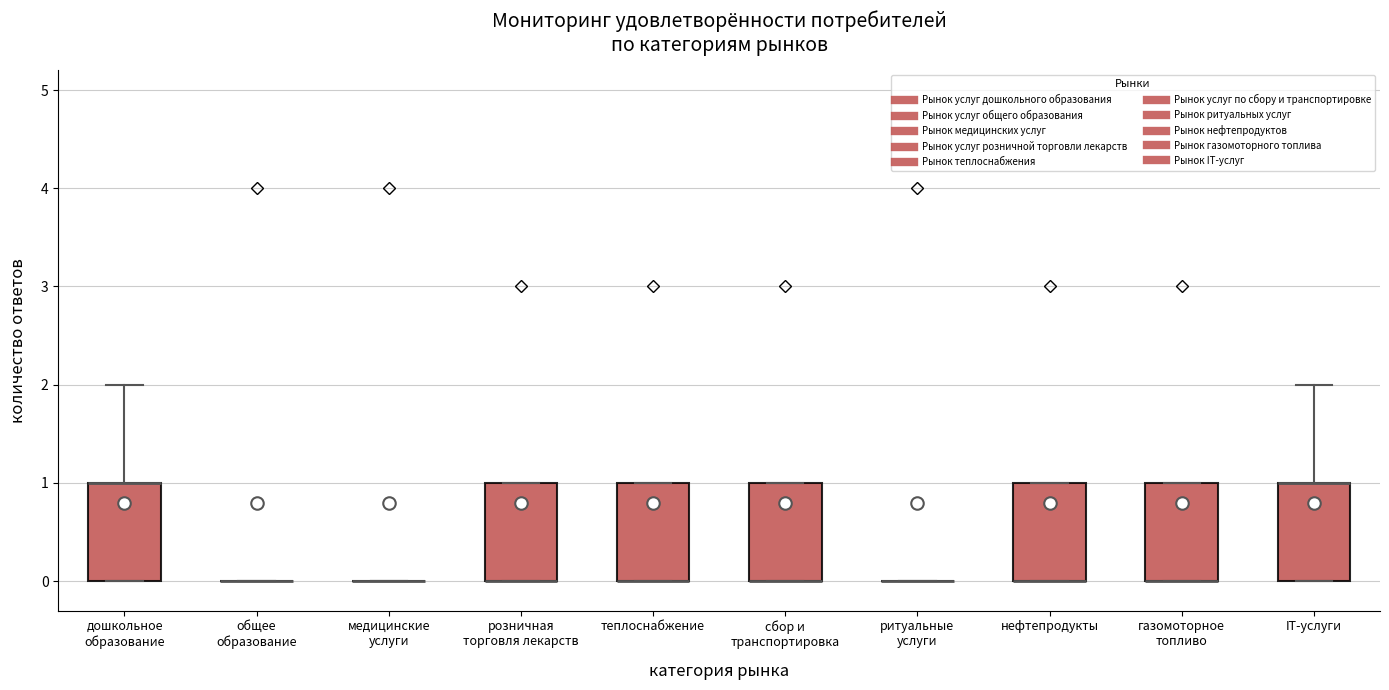

Reading left to right, read every box against the y-axis: the position of its median line, the range the box covers, and the ends of its whiskers. The values are not printed on the chart, so give them approximately, as read against the axis.

дошкольное образование: median 1 (drawn on the box's upper edge), box 0 to 1, whiskers 0 to 2
общее образование: box collapsed to a line at 0, whiskers 0 to 0
медицинские услуги: box collapsed to a line at 0, whiskers 0 to 0
розничная торговля лекарств: median 0 (drawn on the box's lower edge), box 0 to 1, whiskers 0 to 1
теплоснабжение: median 0 (drawn on the box's lower edge), box 0 to 1, whiskers 0 to 1
сбор и транспортировка: median 0 (drawn on the box's lower edge), box 0 to 1, whiskers 0 to 1
ритуальные услуги: box collapsed to a line at 0, whiskers 0 to 0
нефтепродукты: median 0 (drawn on the box's lower edge), box 0 to 1, whiskers 0 to 1
газомоторное топливо: median 0 (drawn on the box's lower edge), box 0 to 1, whiskers 0 to 1
IT-услуги: median 1 (drawn on the box's upper edge), box 0 to 1, whiskers 0 to 2